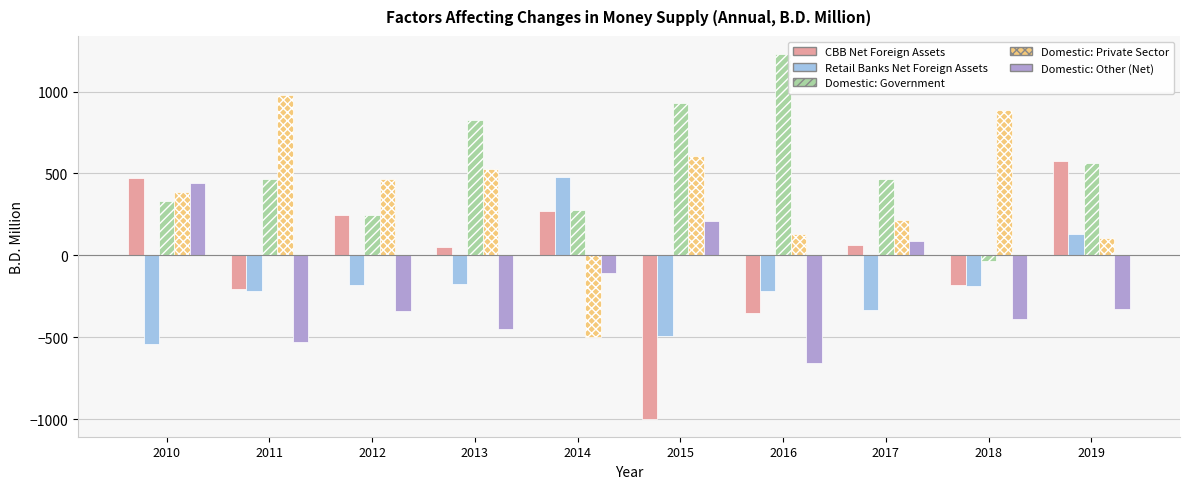

What is the maximum value shown in the chart?

1228.2